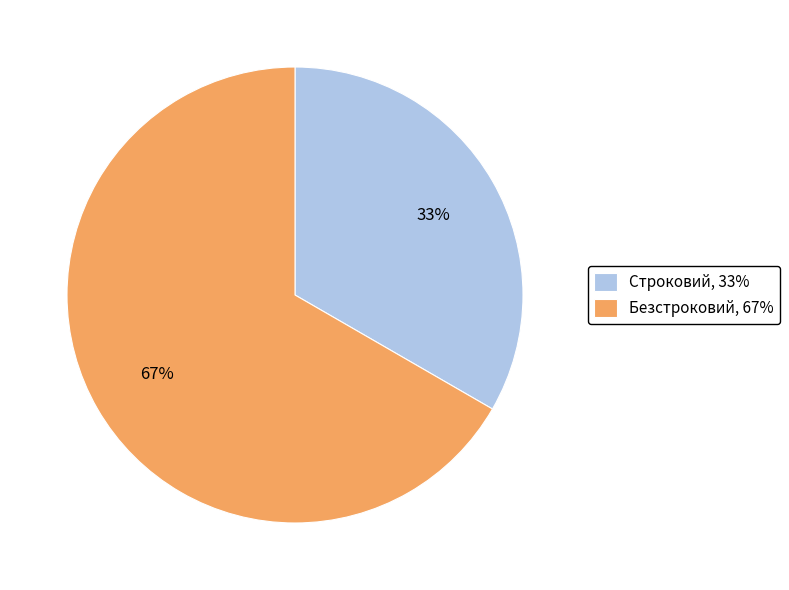

Which category has the biggest portion of the pie?

Безстроковий